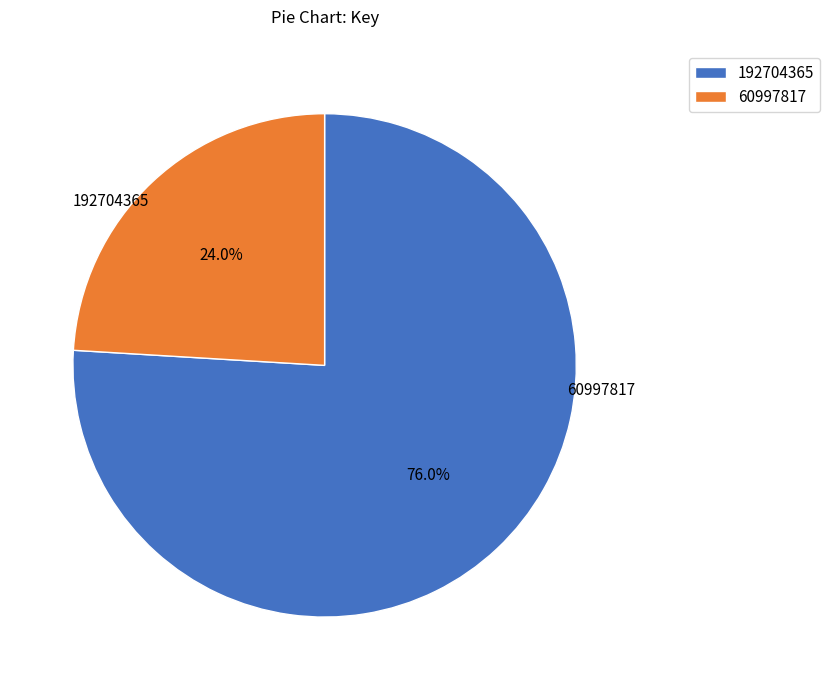

Is it true that 192704365 is 76% of the pie?

True